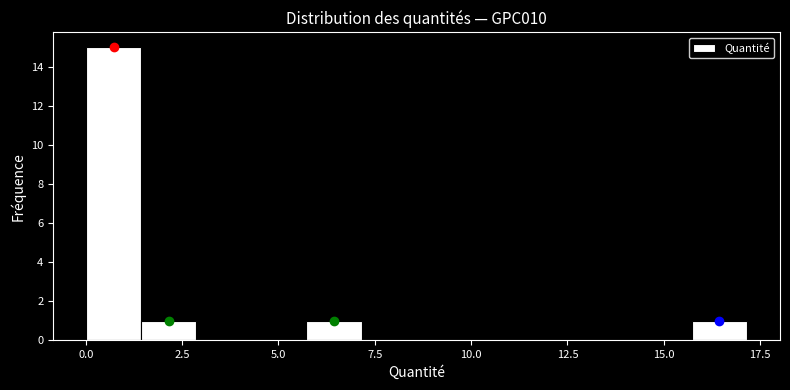

Read against the x-axis, roughly where is the centre of the tallest bar?

0.5